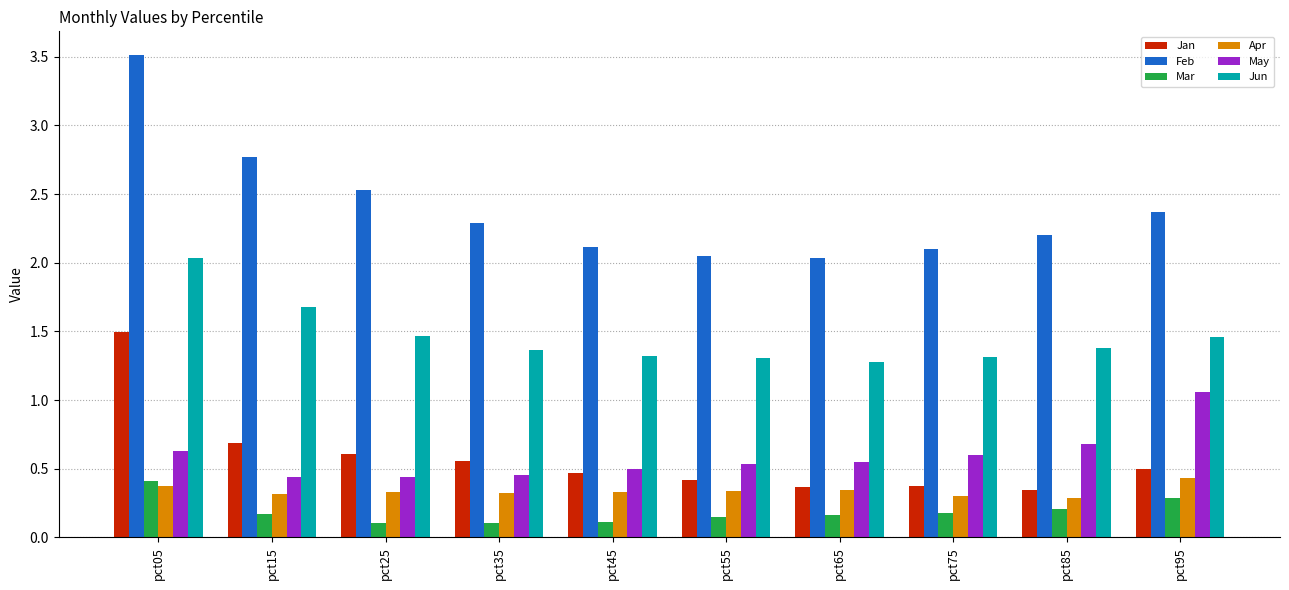

Which category has the highest value in the Mar series?

pct05